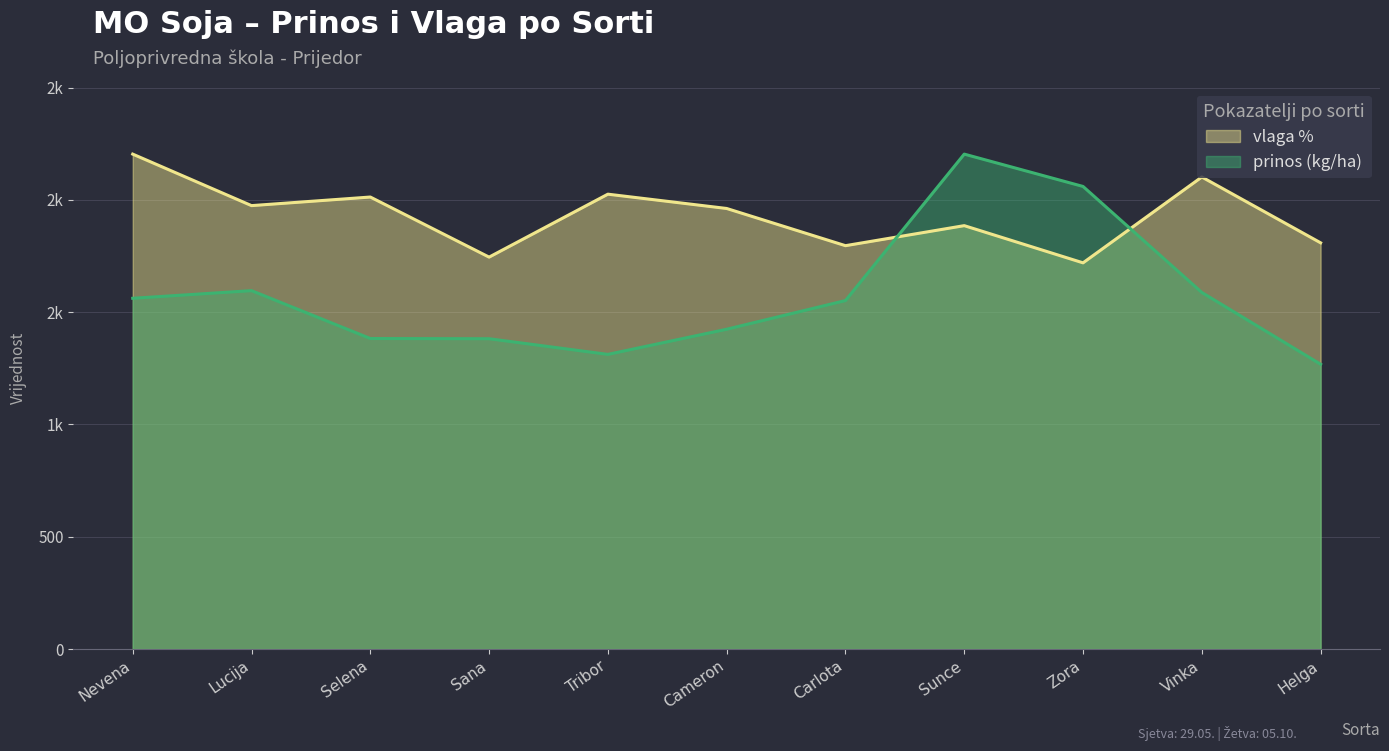

What is the total value across all series at Lucija?

3569.8